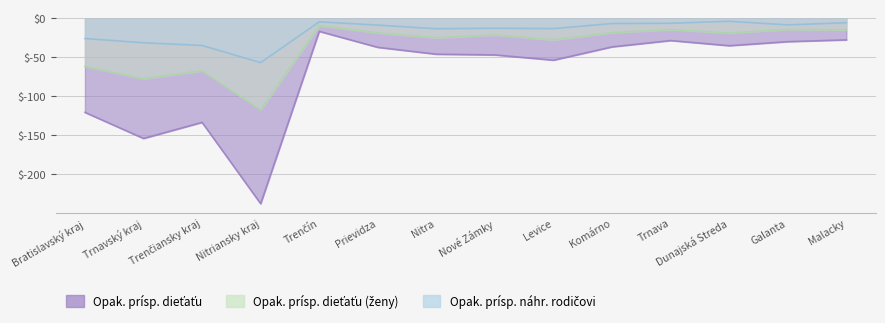

True or false: Opak. prísp. dieťaťu and Opak. prísp. dieťaťu (ženy) cross at least once.

False